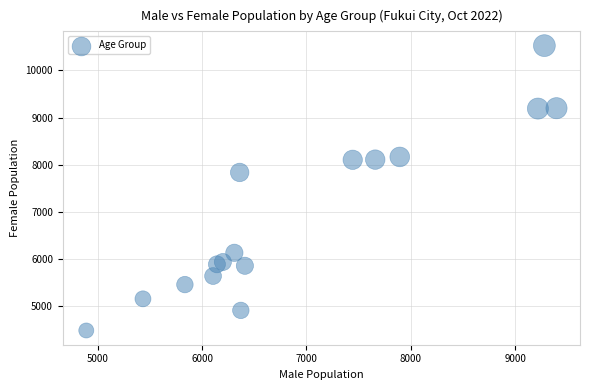

What Y value in the scatter plot is closest to 7507?

7838